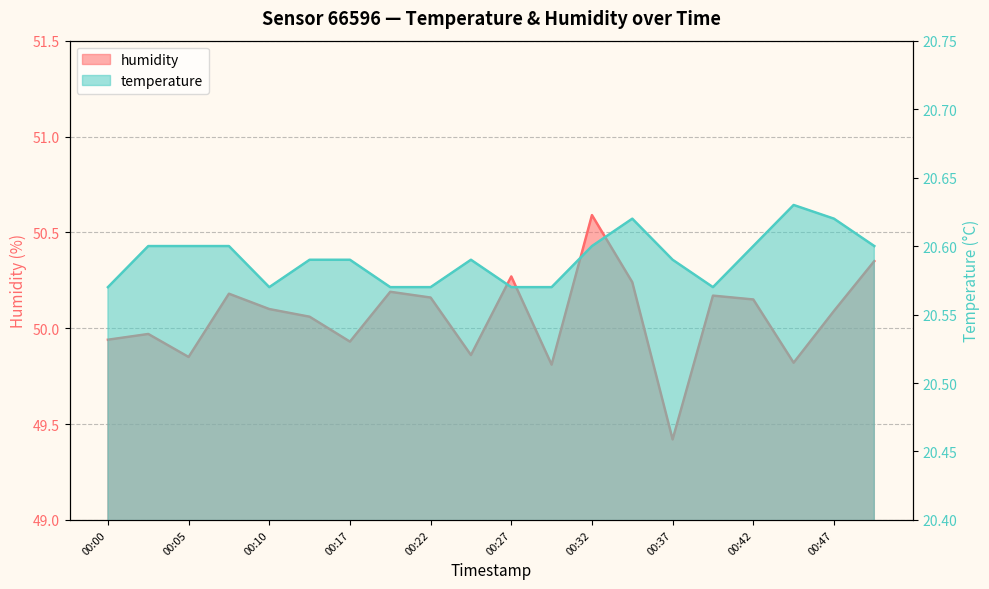

Which category has the highest value in the temperature series?

00:44